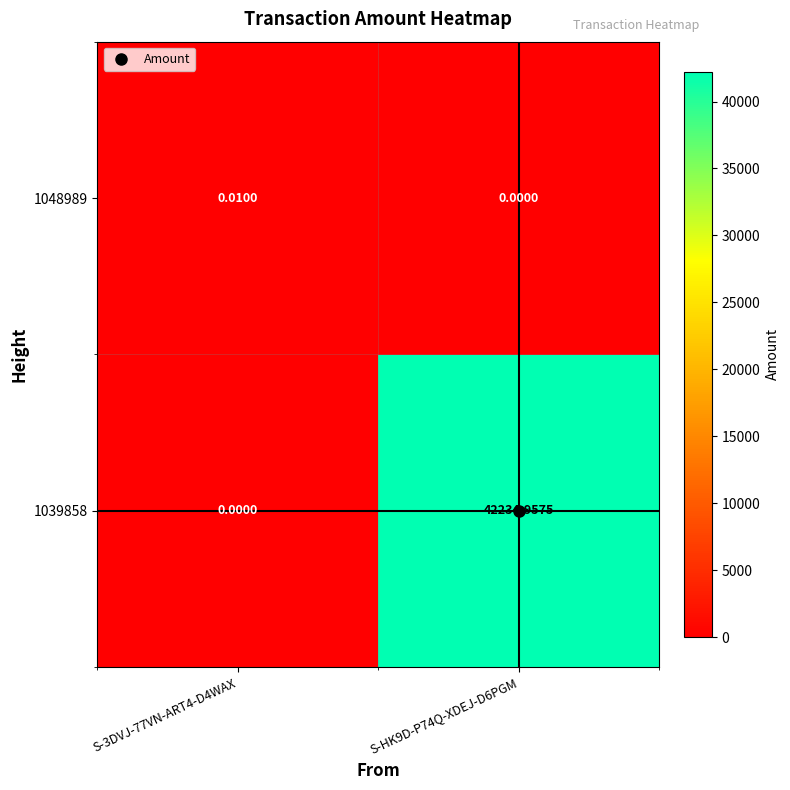

At which category is the sum across all series the highest?

S-HK9D-P74Q-XDEJ-D6PGM